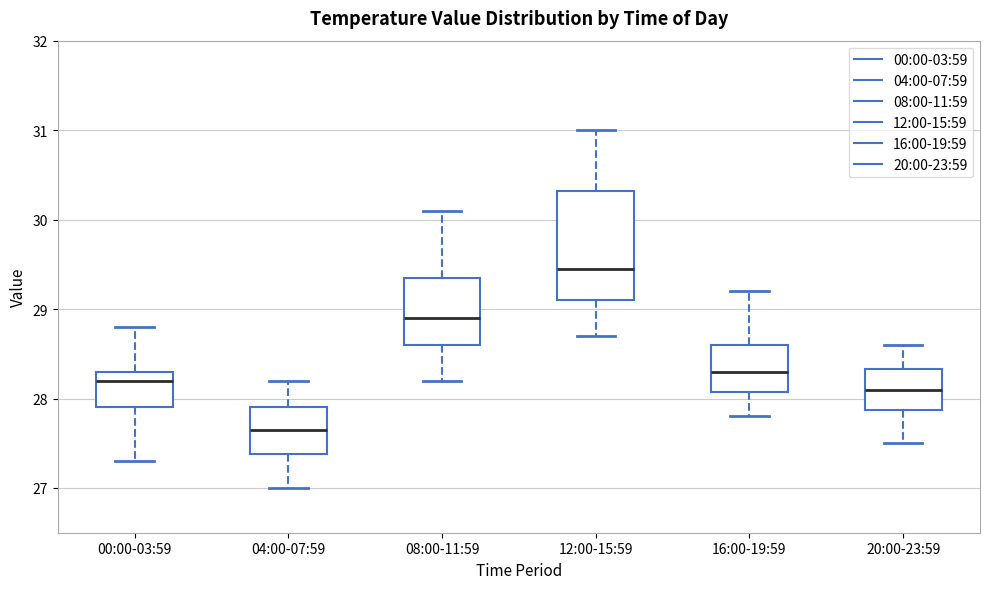

Which box is the tallest, from its lower edge to its upper edge?

12:00-15:59